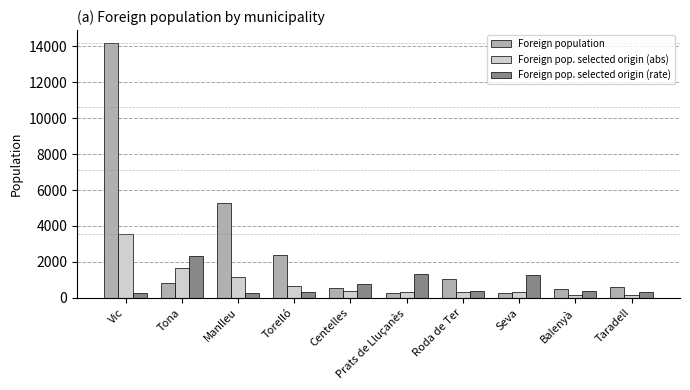

What is the total value across all series at Tona?

4784